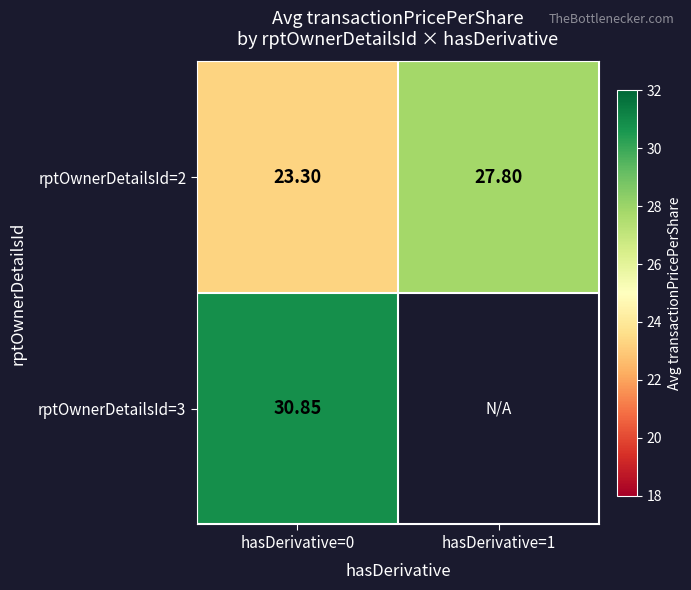

Is the value of rptOwnerDetailsId=2 at hasDerivative=1 greater than the value of rptOwnerDetailsId=3 at hasDerivative=0?

No